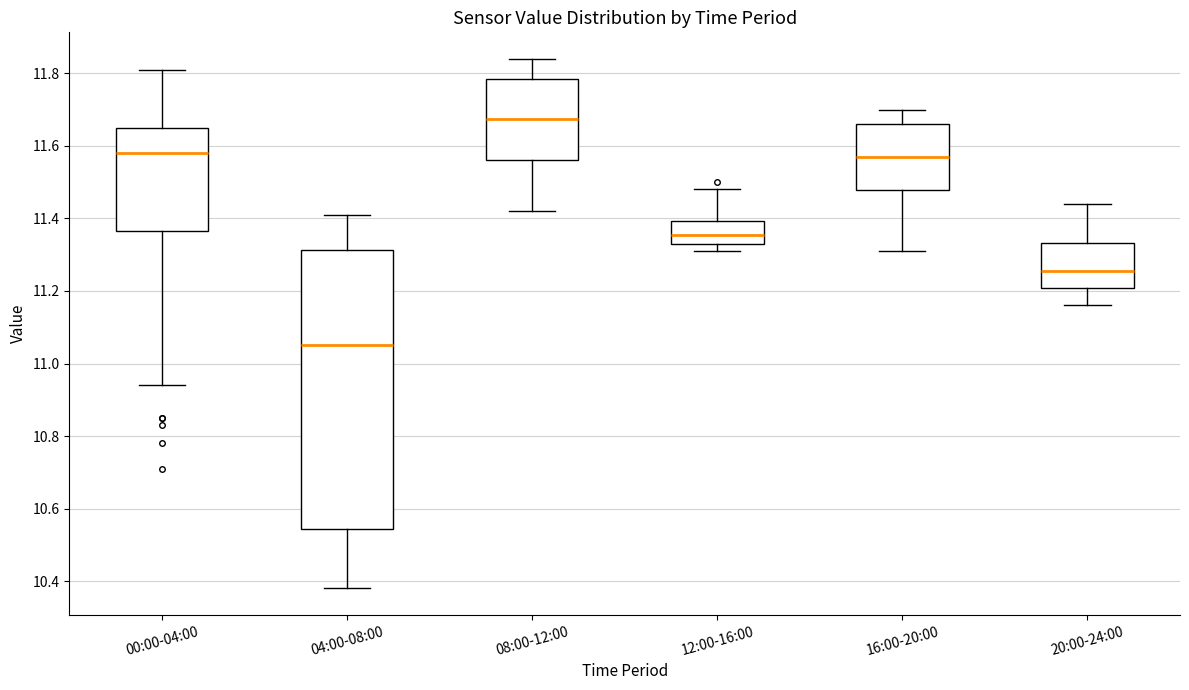

Reading left to right, read every box against the y-axis: the position of its median line, the range the box covers, and the ends of its whiskers. The values are not printed on the chart, so give them approximately, as read against the axis.

00:00-04:00: median 11.58, box 11.36 to 11.66, whiskers 10.94 to 11.82
04:00-08:00: median 11.06, box 10.54 to 11.32, whiskers 10.38 to 11.42
08:00-12:00: median 11.68, box 11.56 to 11.78, whiskers 11.42 to 11.84
12:00-16:00: median 11.36, box 11.34 to 11.40, whiskers 11.32 to 11.48
16:00-20:00: median 11.58, box 11.48 to 11.66, whiskers 11.32 to 11.70
20:00-24:00: median 11.26, box 11.20 to 11.34, whiskers 11.16 to 11.44